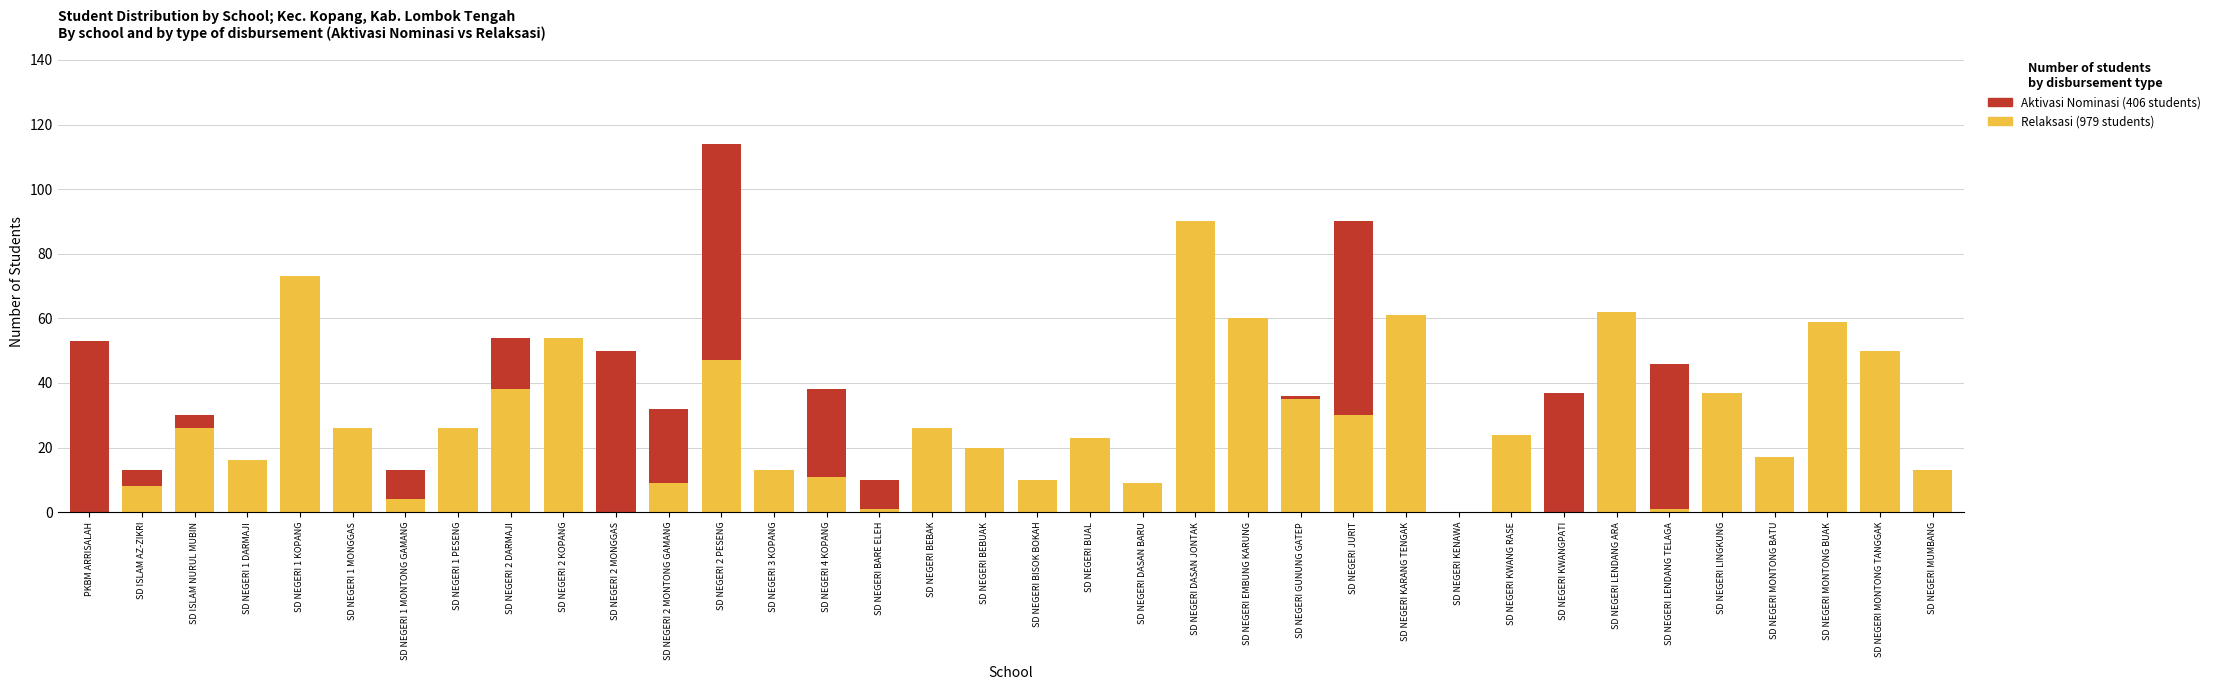

At which category is the sum across all series the highest?

SD NEGERI 2 PESENG